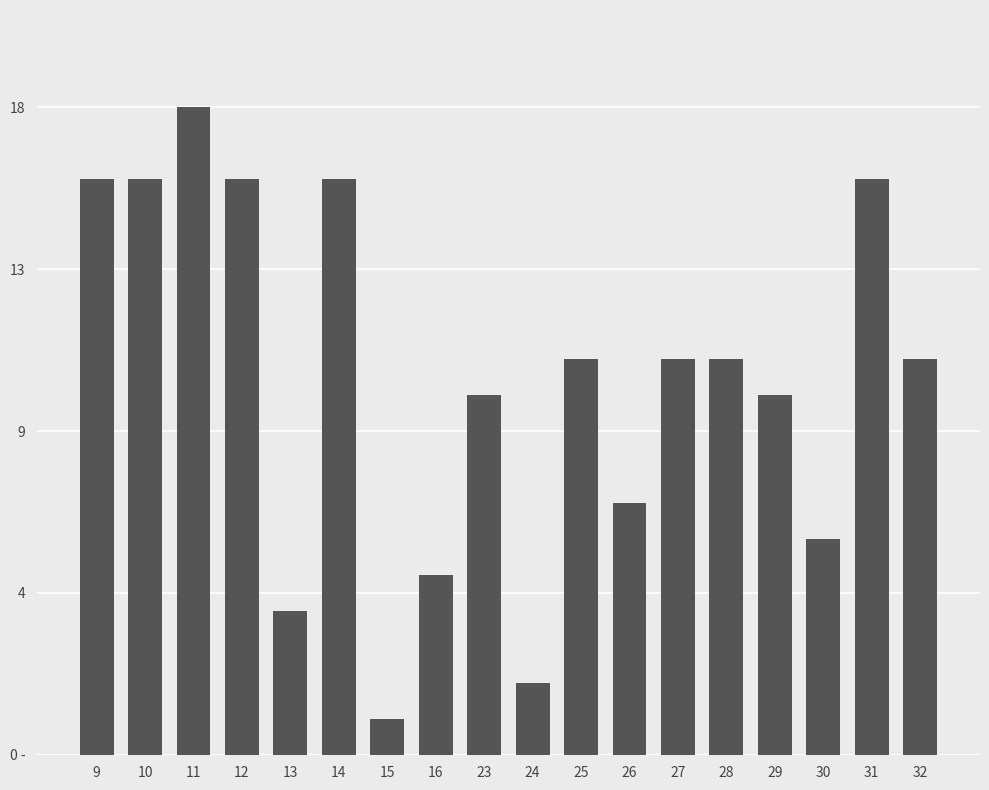

Reading left to right, transcribe all the data shown in this chart.

9=16	10=16	11=18	12=16	13=4	14=16	15=1	16=5	23=10	24=2	25=11	26=7	27=11	28=11	29=10	30=6	31=16	32=11